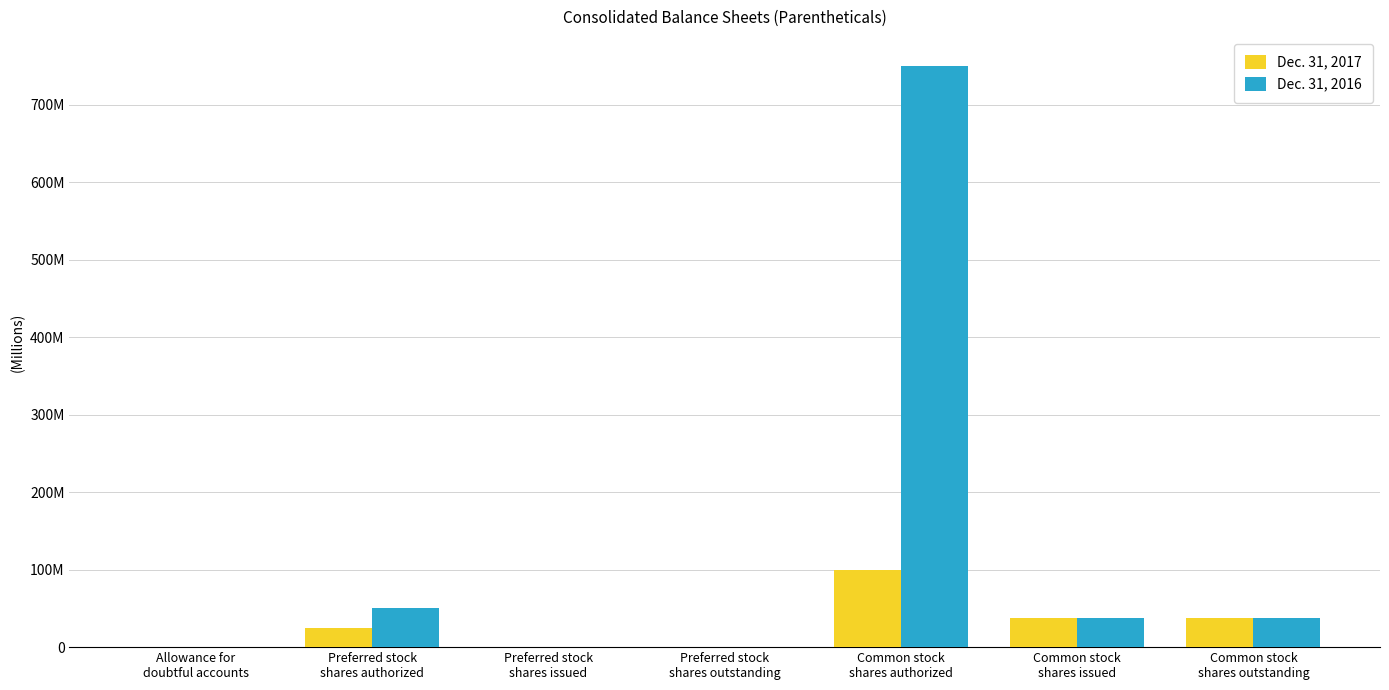

Reading right to left, what are all the values shown in this chart?

Dec. 31, 2017: Common stock
shares outstanding=38218660	Common stock
shares issued=38218660	Common stock
shares authorized=100000000	Preferred stock
shares outstanding=0	Preferred stock
shares issued=0	Preferred stock
shares authorized=25000000	Allowance for
doubtful accounts=6
Dec. 31, 2016: Common stock
shares outstanding=38131303	Common stock
shares issued=38131303	Common stock
shares authorized=750000000	Preferred stock
shares outstanding=0	Preferred stock
shares issued=0	Preferred stock
shares authorized=50000000	Allowance for
doubtful accounts=2